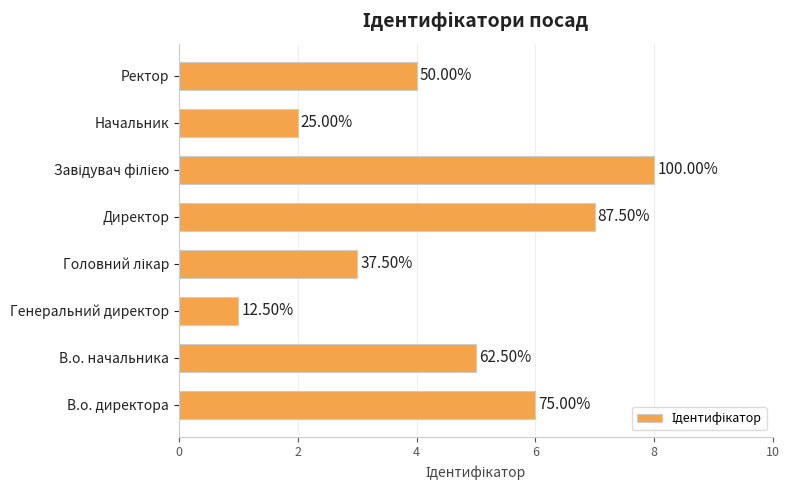

Does the chart contain any negative values?

No